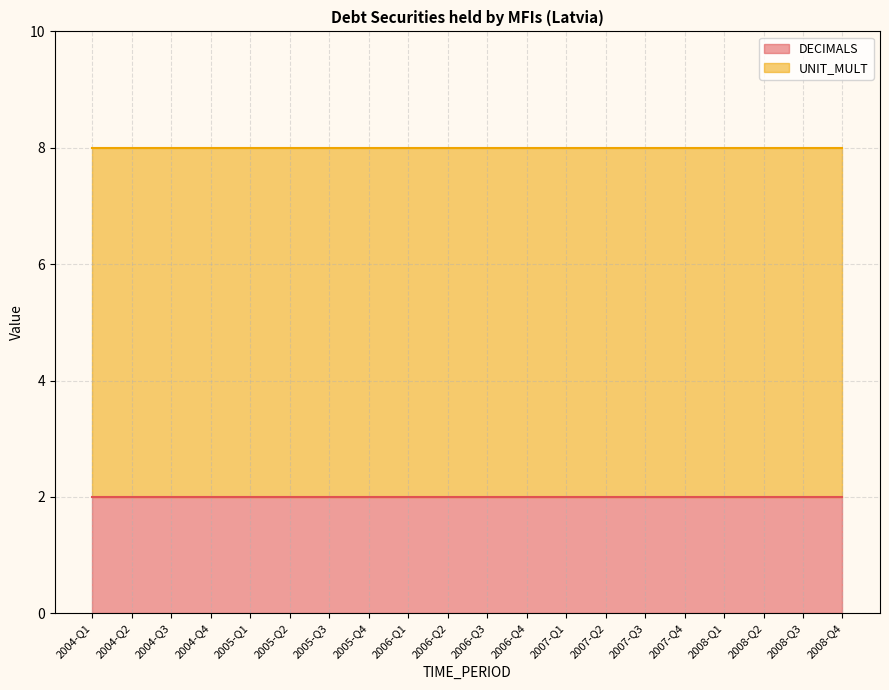

Reading left to right, transcribe all the data shown in this chart.

DECIMALS: 2	2	2	2	2	2	2	2	2	2	2	2	2	2	2	2	2	2	2	2
UNIT_MULT: 6	6	6	6	6	6	6	6	6	6	6	6	6	6	6	6	6	6	6	6